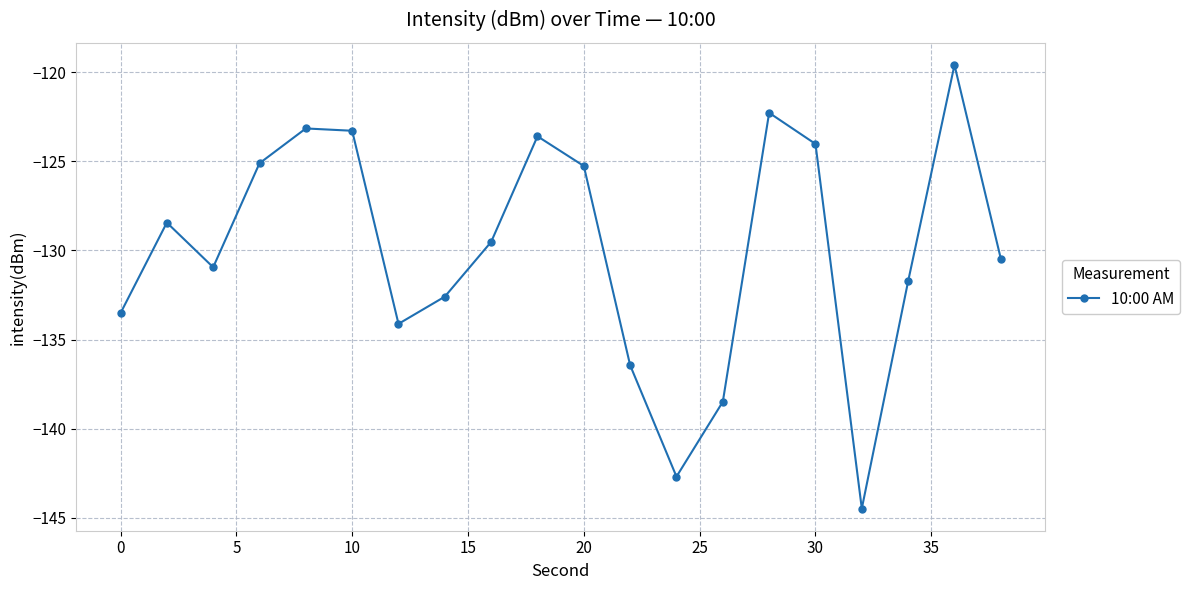

Count the number of data series in this chart.

1